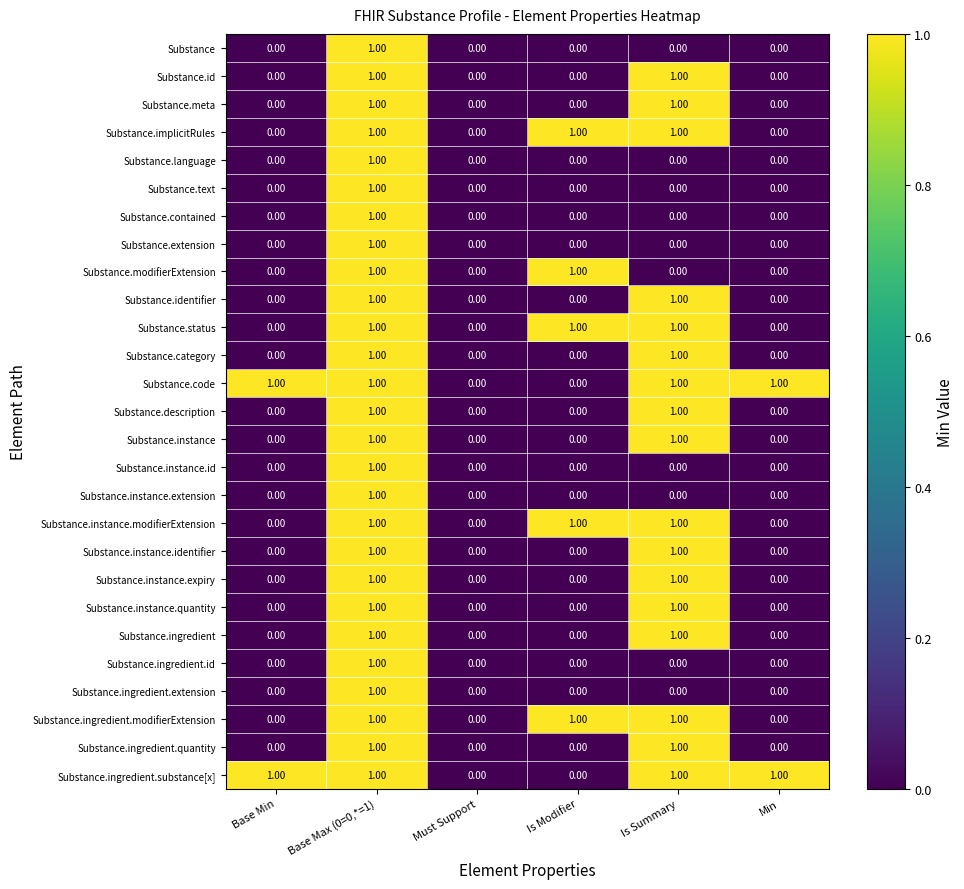

At which category is the sum across all series the highest?

Base Max (0=0,*=1)